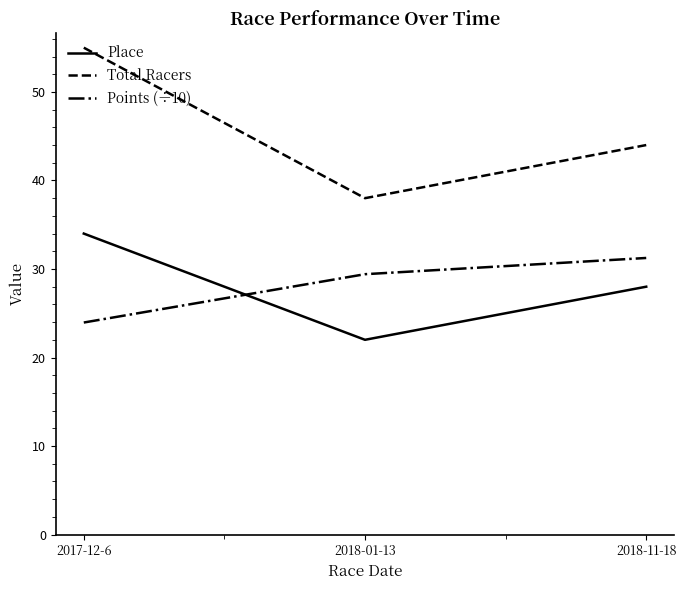

Reading right to left, list all the values displayed in this chart.

Place: 28.0	22.0	34.0
Total Racers: 44.0	38.0	55.0
Points (÷10): 31.2	29.4	24.0